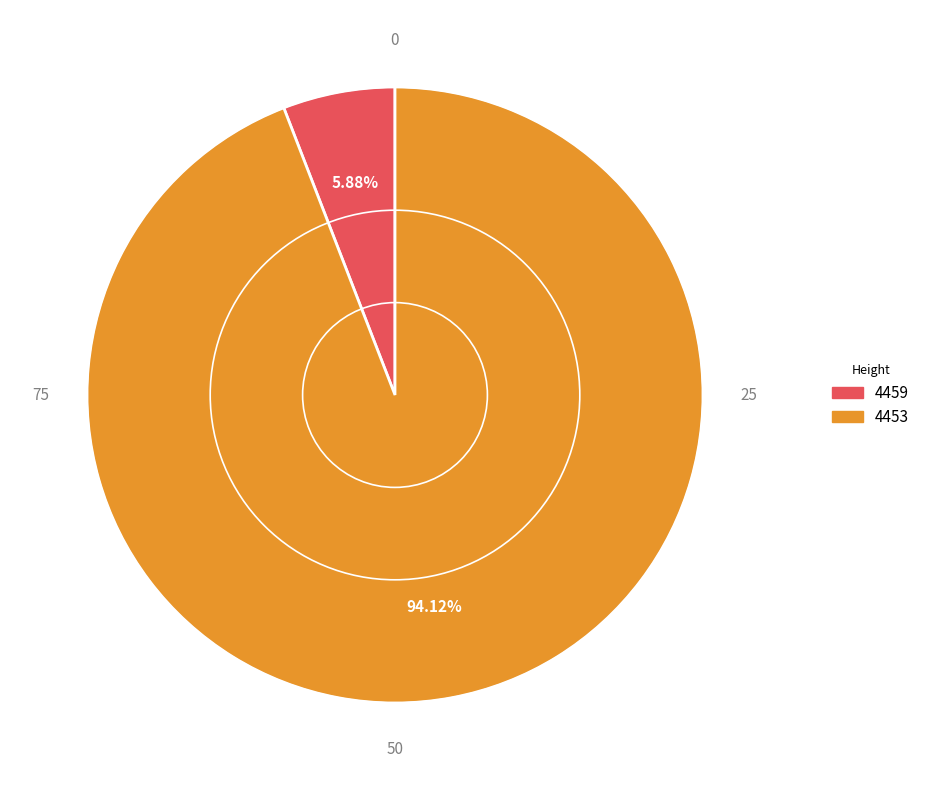

Does 4459 represent more than half of the total?

No